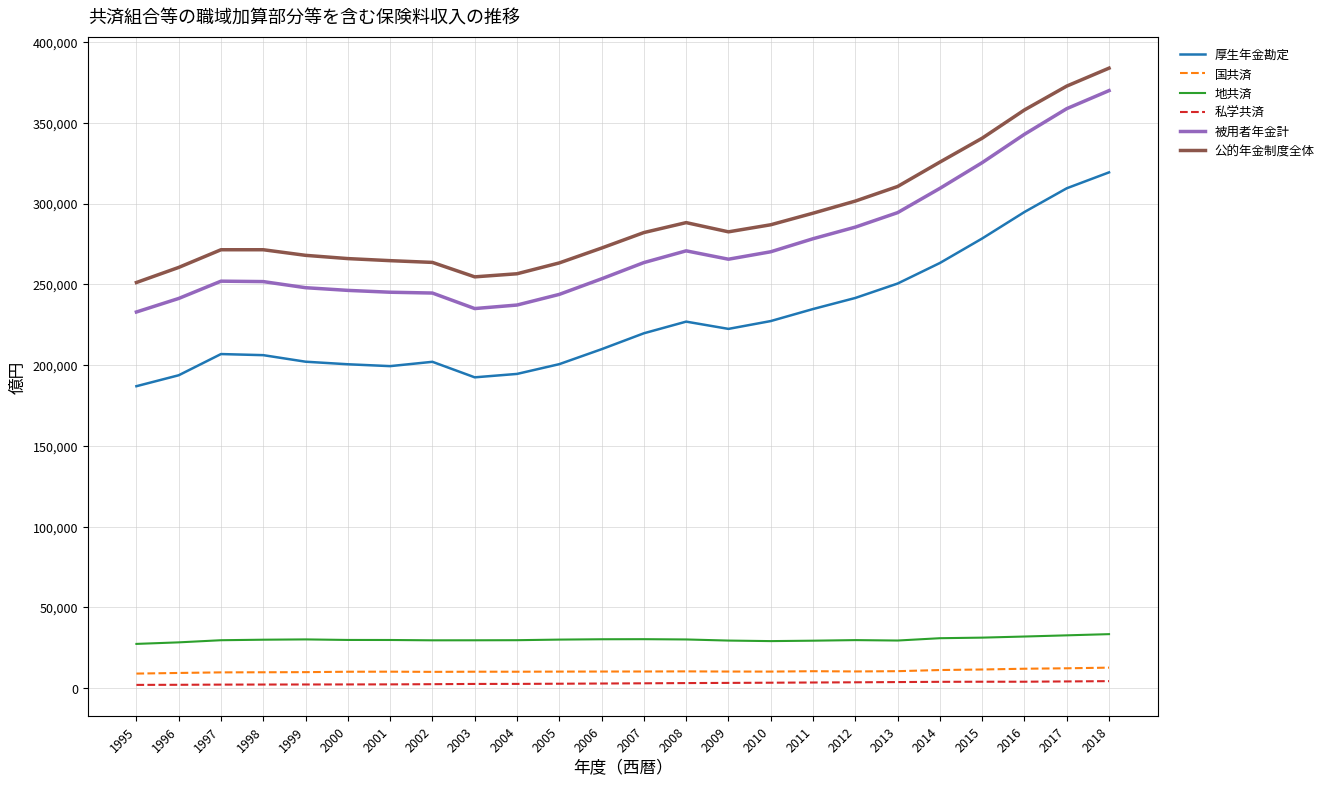

What is the average value of the 被用者年金計 series?

273536